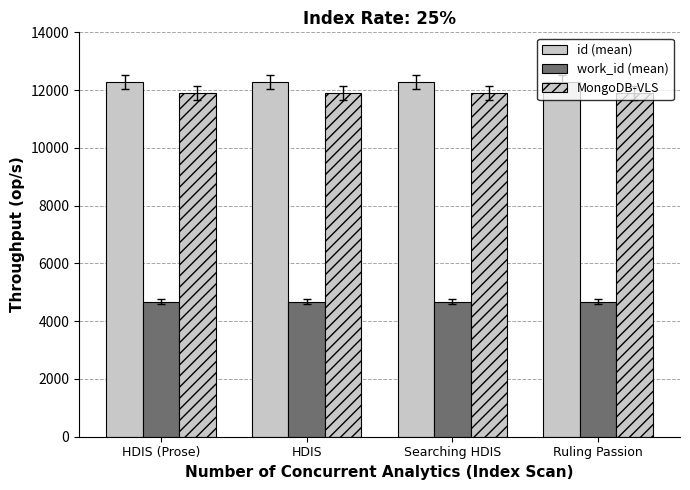

How many groups of bars are there?

4